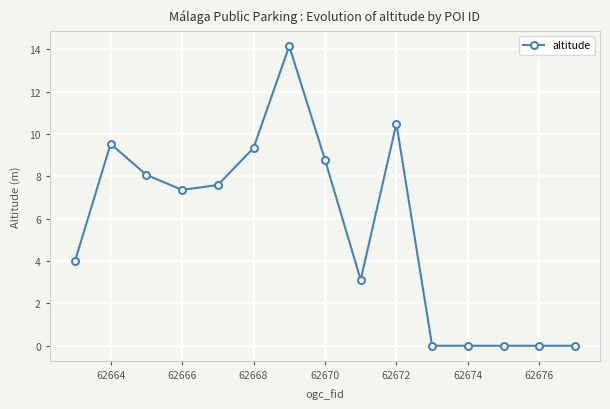

How many categories are shown in the chart?

15